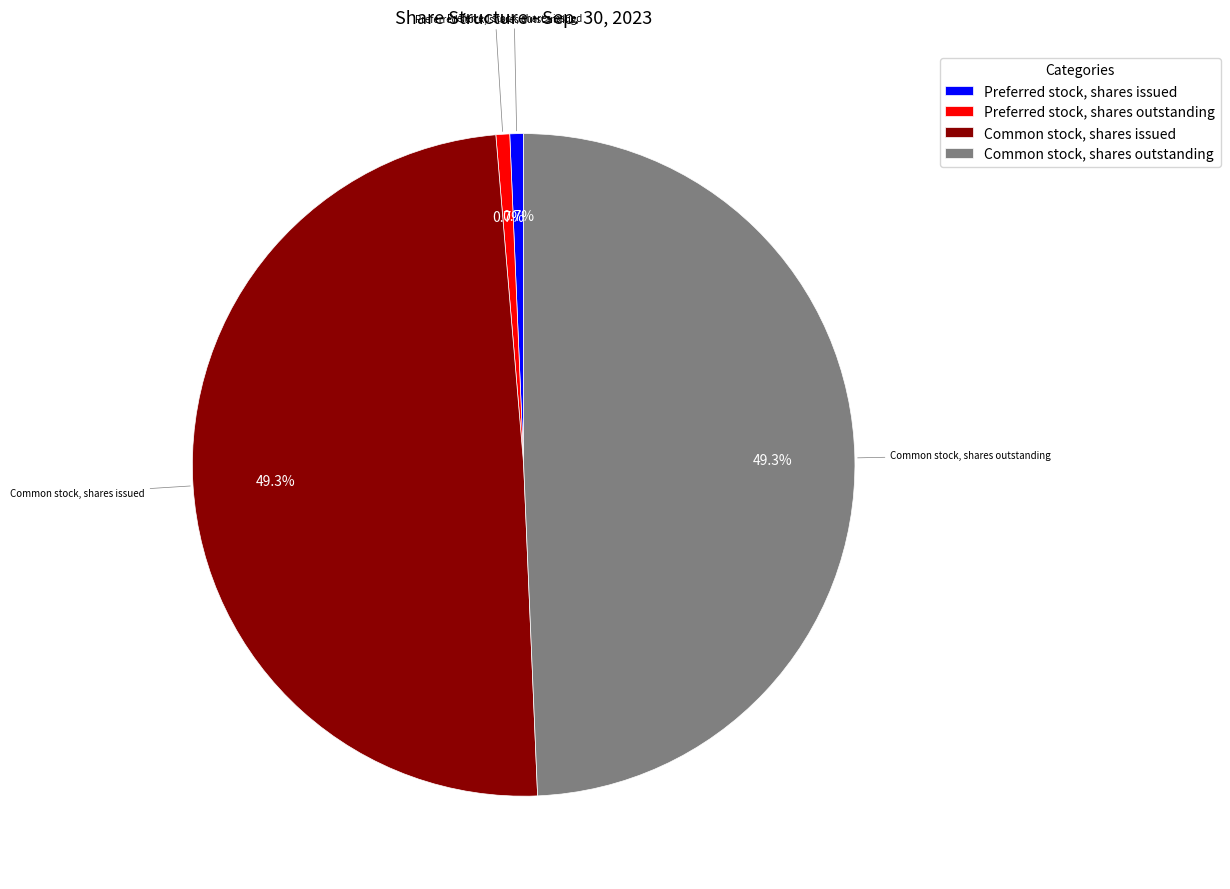

Is it true that Preferred stock, shares outstanding is 1% of the pie?

True